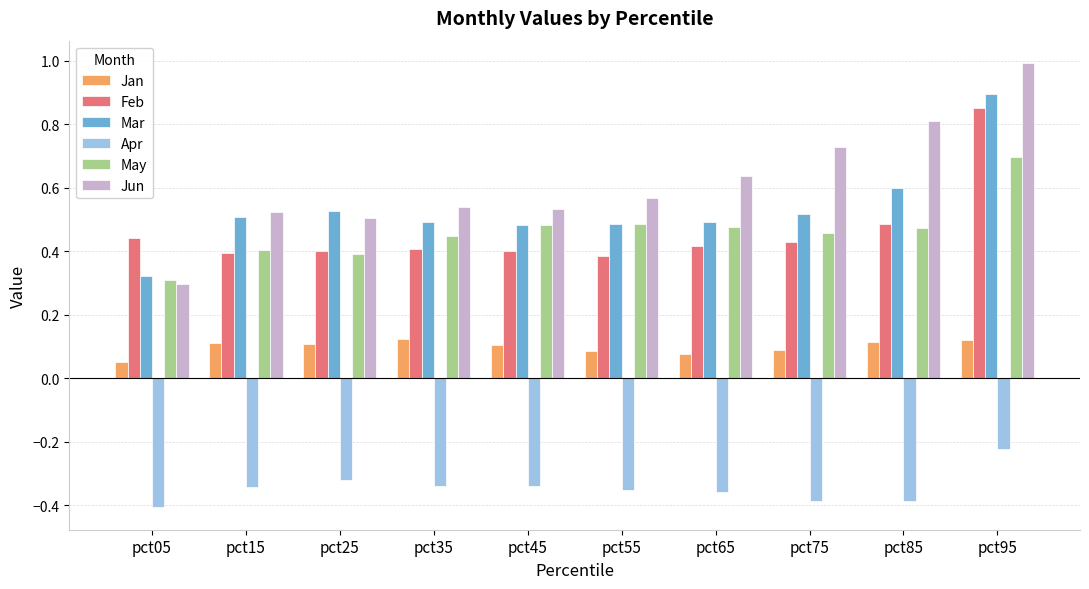

What are all the series names shown in the legend?

Jan, Feb, Mar, Apr, May, Jun